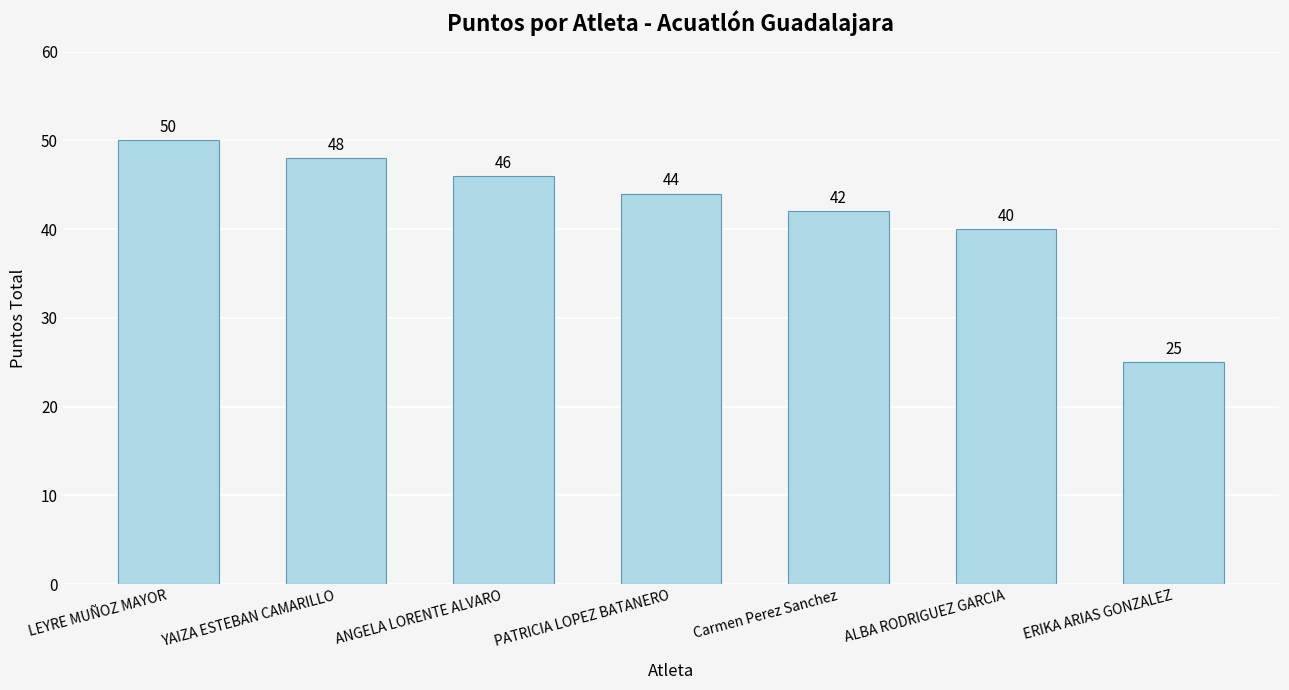

What is the change in value from LEYRE MUÑOZ MAYOR to PATRICIA LOPEZ BATANERO?

-6